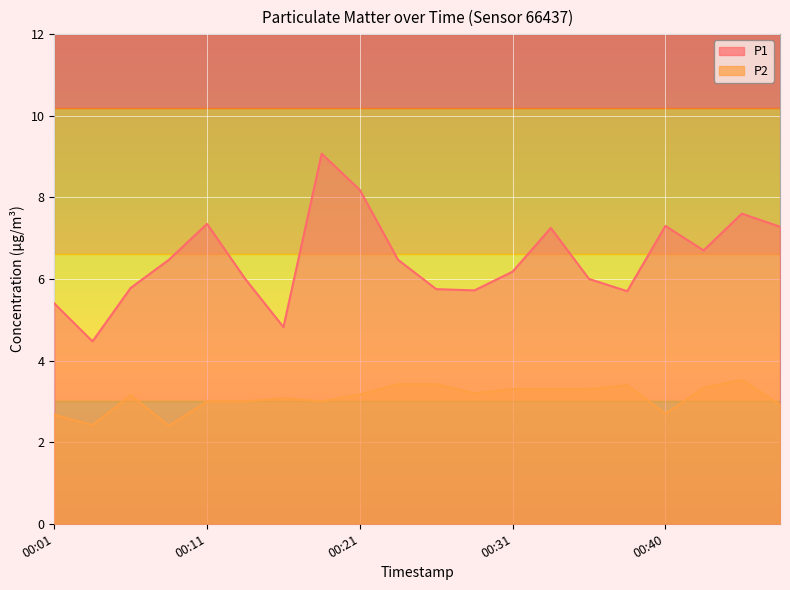

At 00:11, list the series in order from smallest to largest.

P2, P1